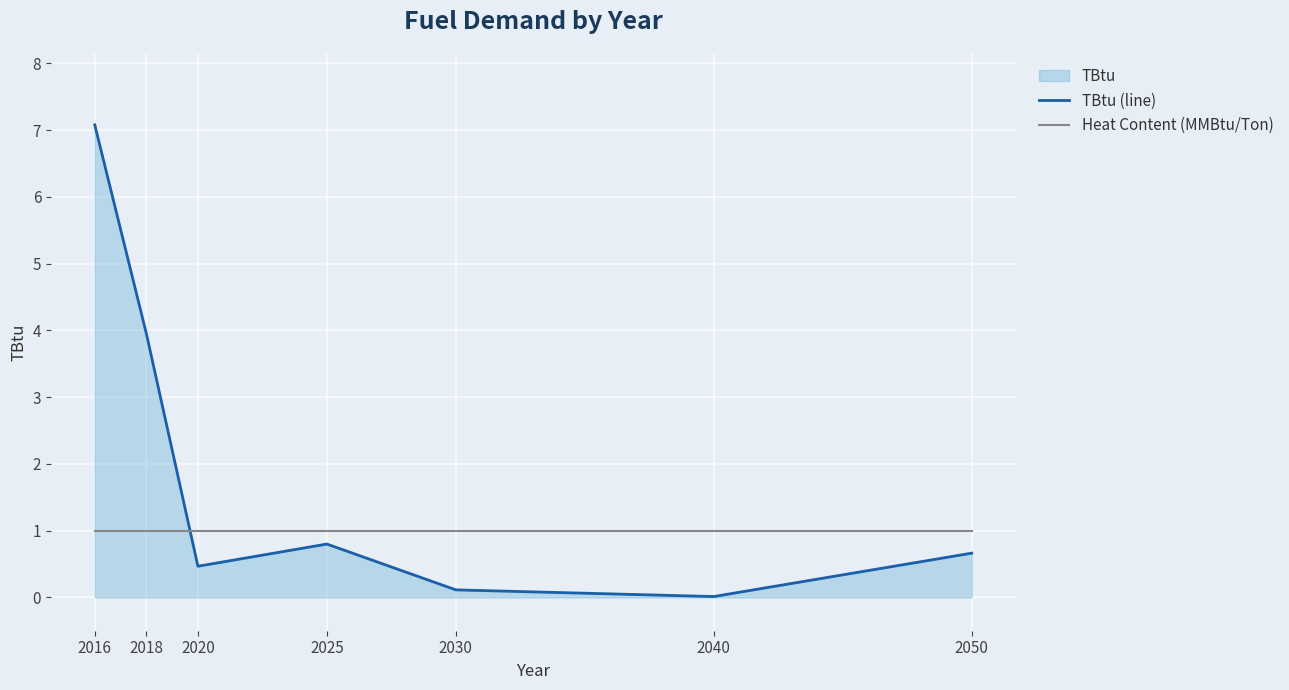

What is the highest value of the TBtu (line) series?

7.1